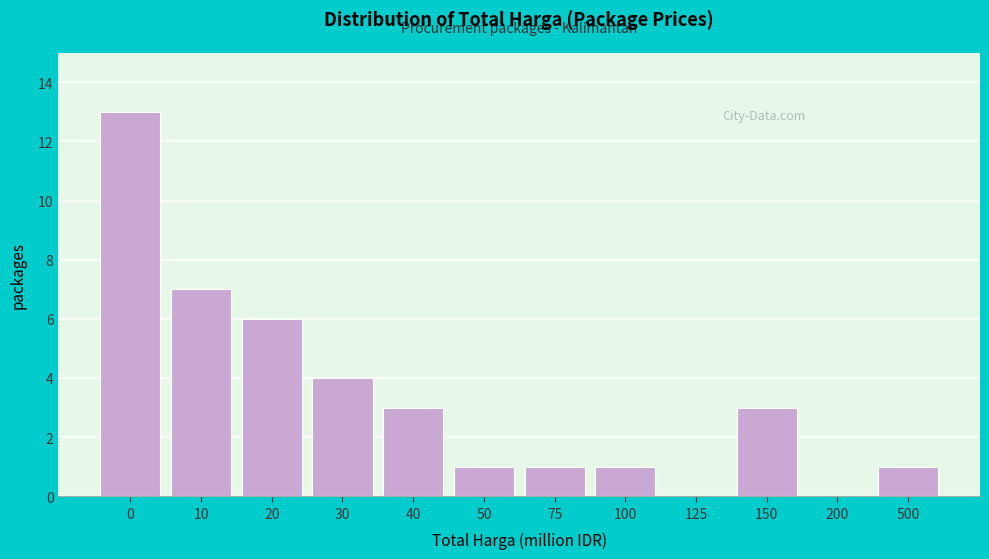

Reading left to right, extract all data points from this chart.

0=13	10=7	20=6	30=4	40=3	50=1	75=1	100=1	125=0	150=3	200=0	500=1